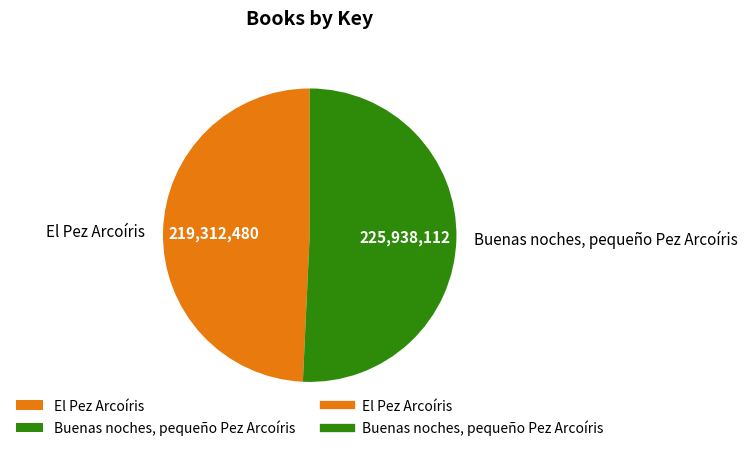

Does Buenas noches, pequeño Pez Arcoíris represent more than half of the total?

Yes